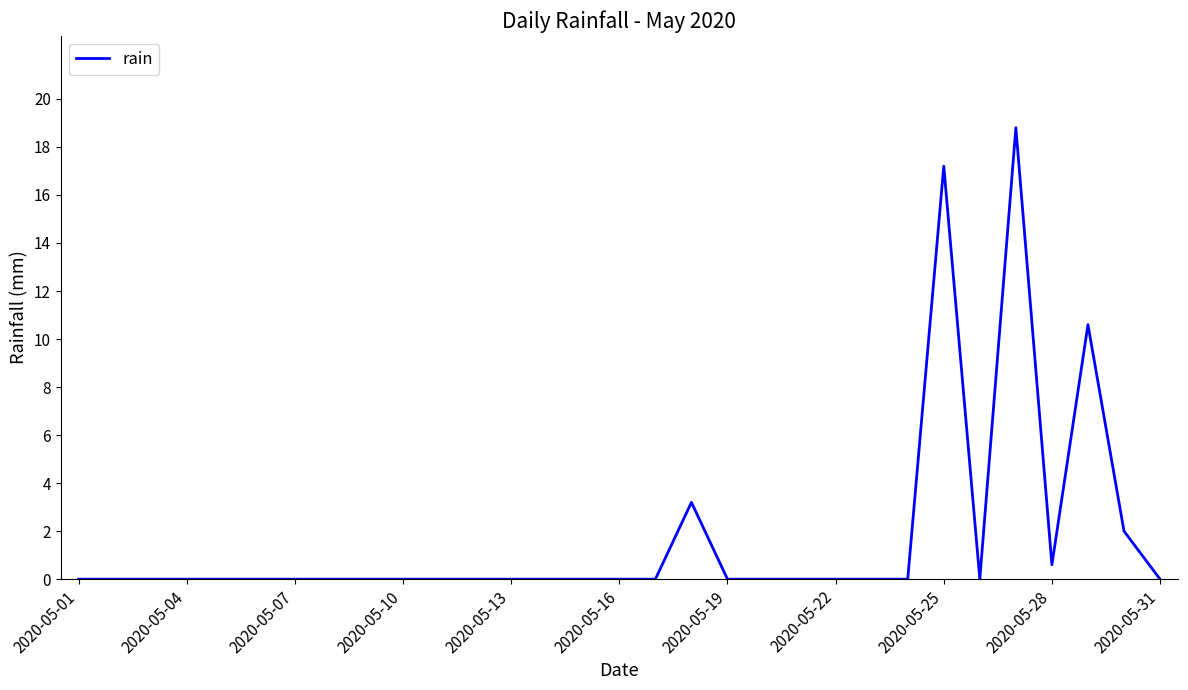

What is the maximum value shown in the chart?

18.8